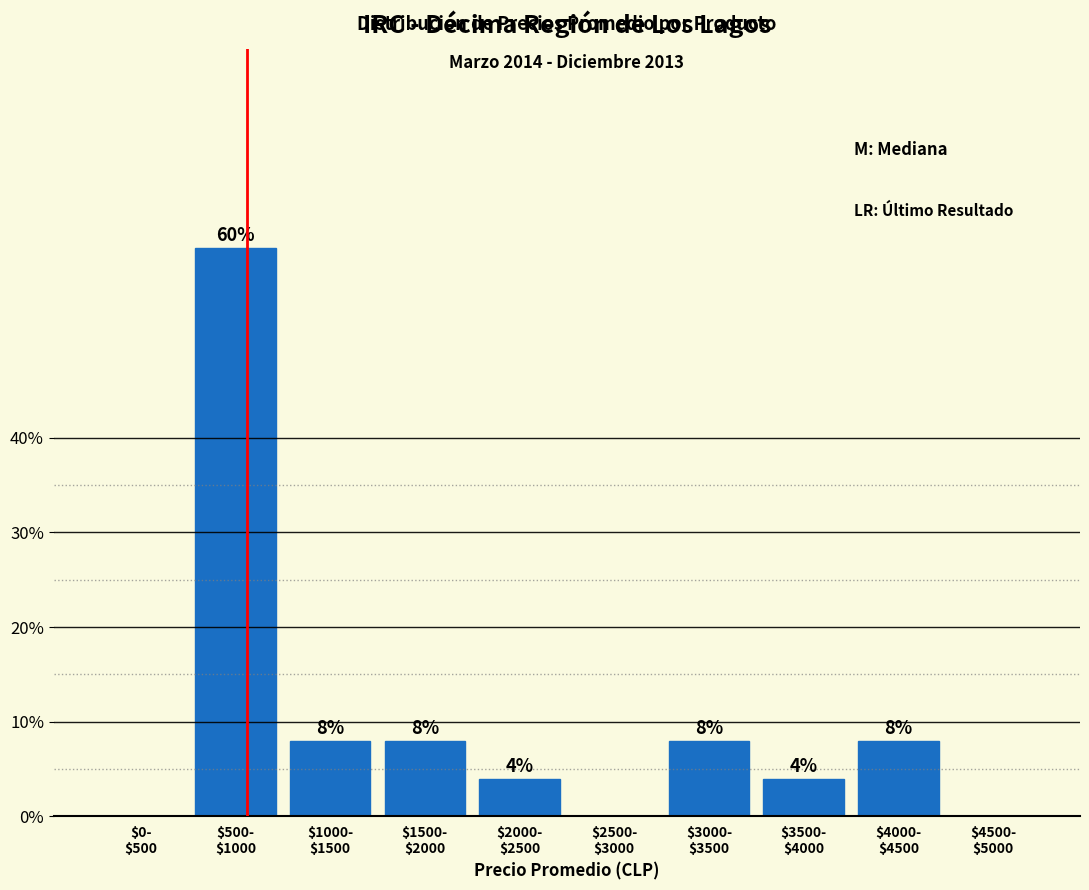

What is the sum of all values?

100